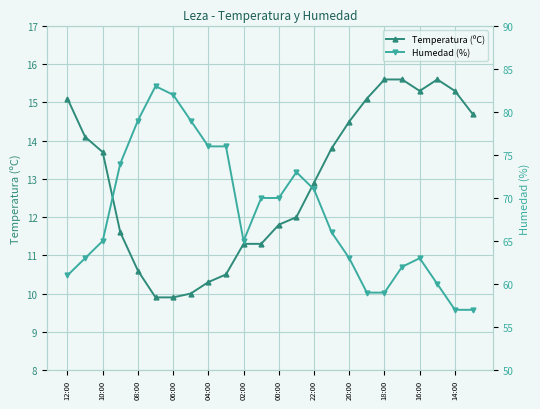

The Temperatura (ºC) series shows 5.2 at 02:00. True or false?

False